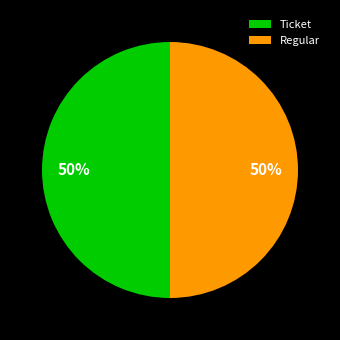

To the nearest percent, what is the combined percentage of Ticket and Regular?

100%